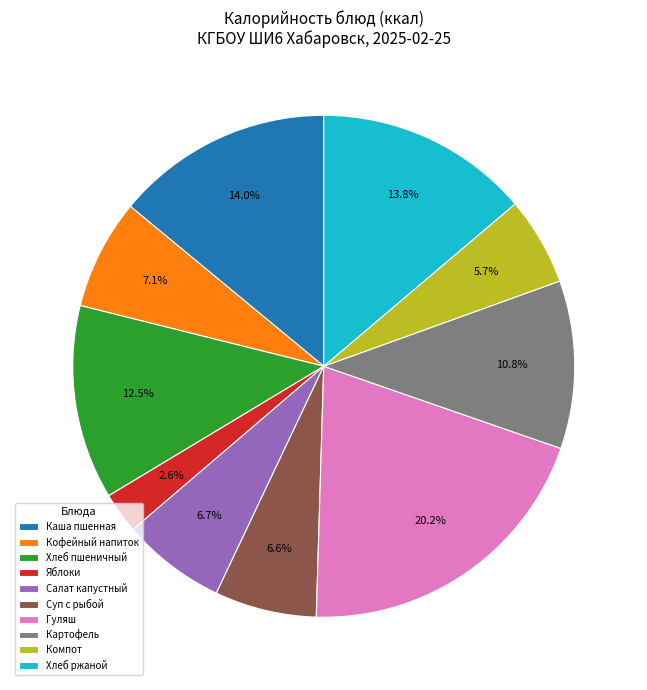

What percentage is NOT represented by Яблоки?

97.4%